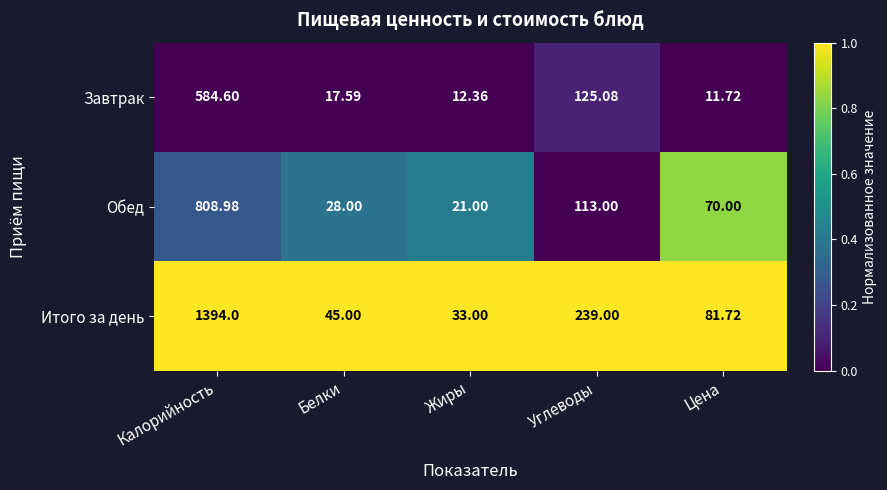

Where does the Завтрак series first go above 17?

Калорийность